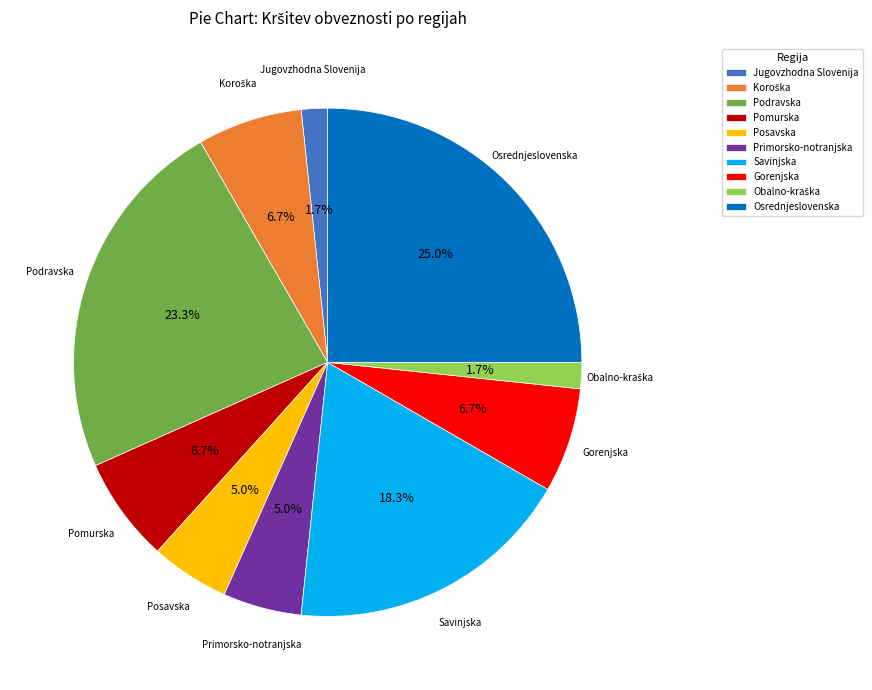

Is there a majority slice in this chart?

No